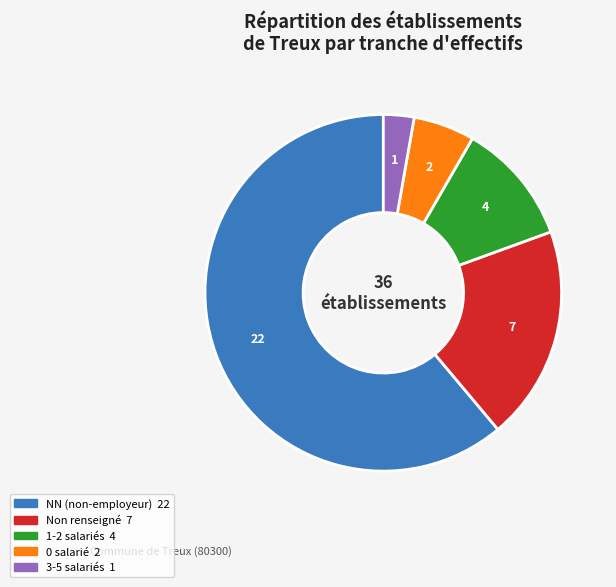

Is there a majority slice in this chart?

Yes